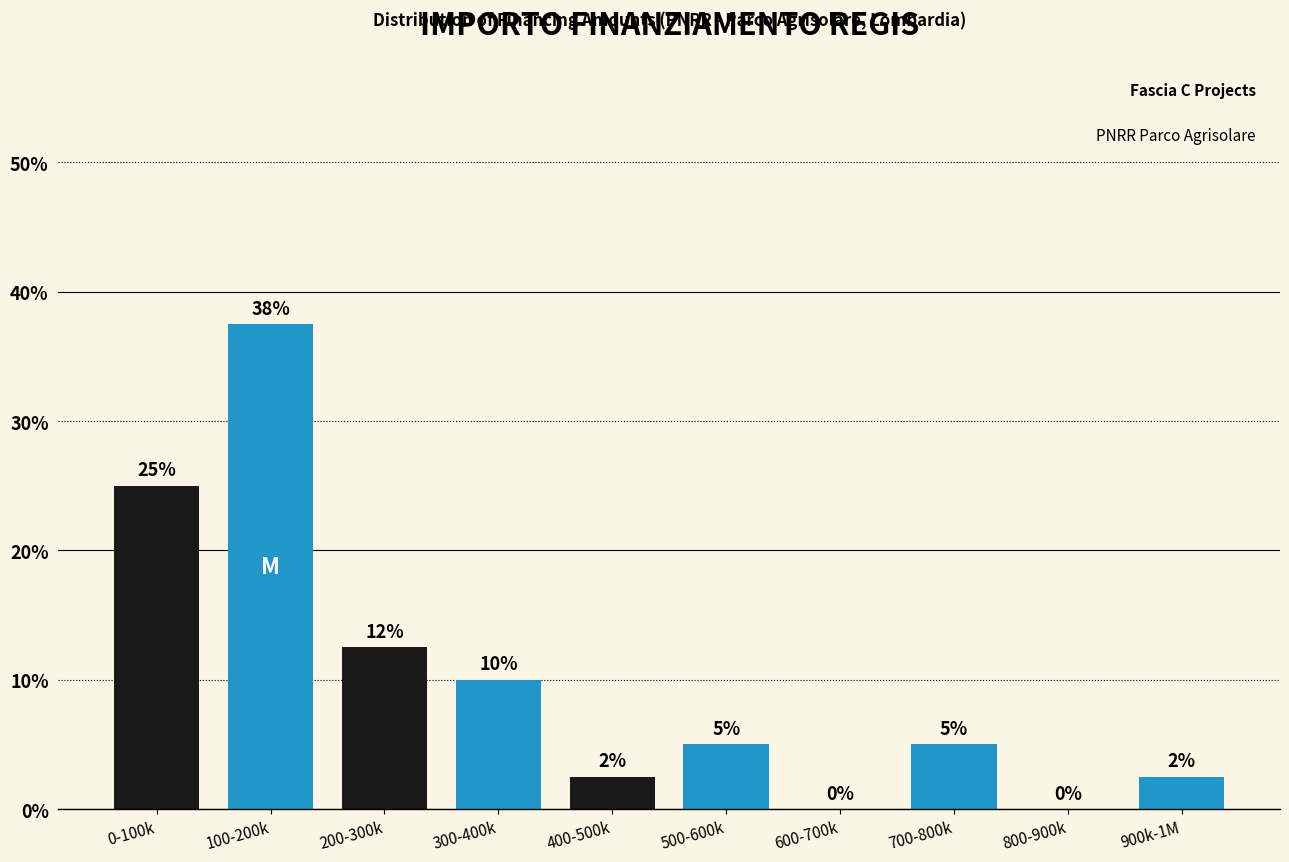

The value at 300-400k is 10.0. True or false?

True